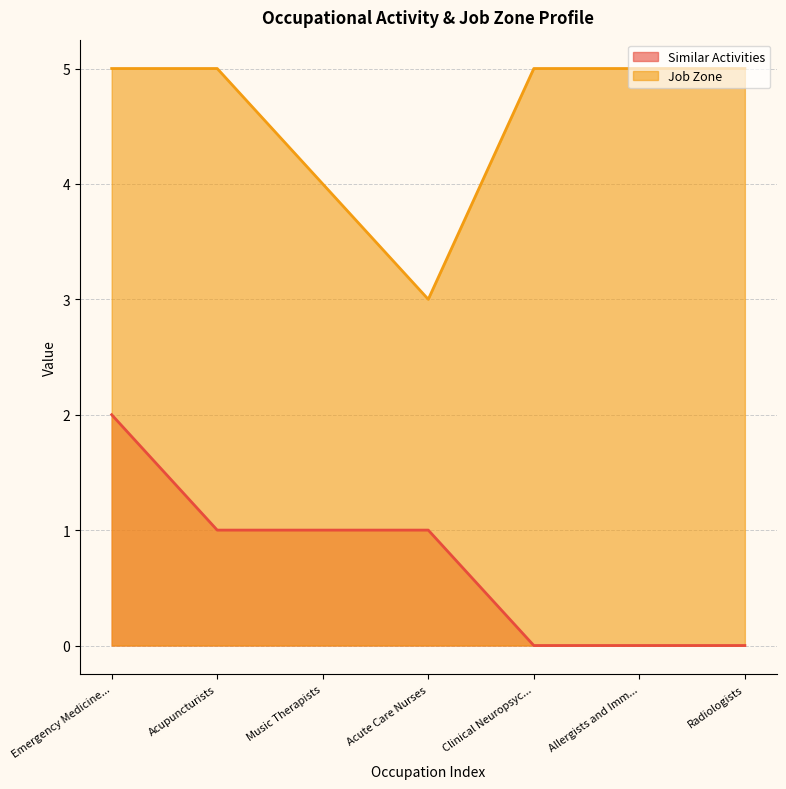

What is the difference between the second highest and minimum values in the Job Zone series?

2